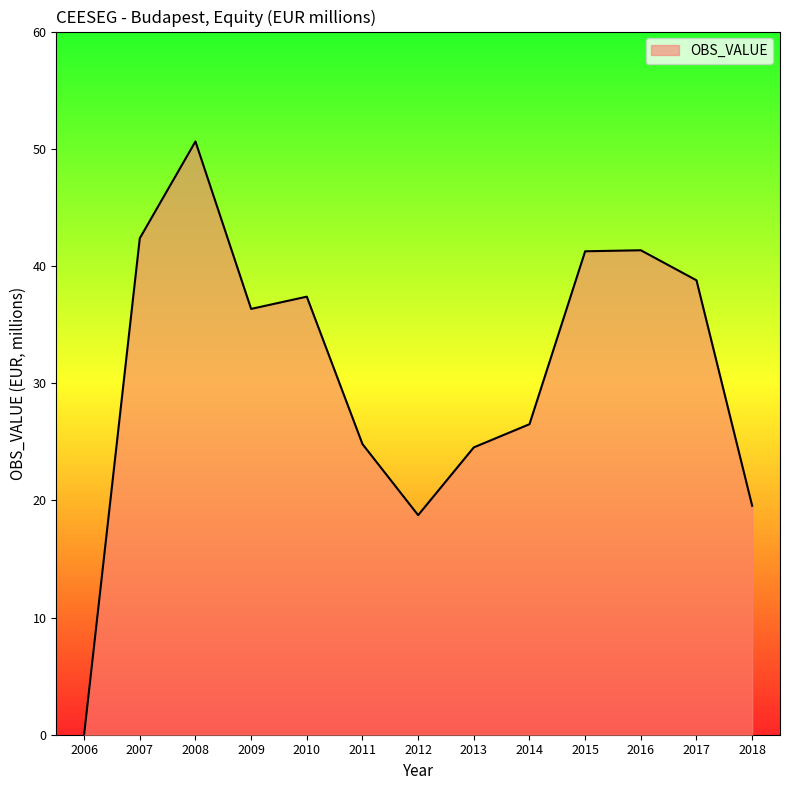

Reading left to right, what are all the values shown in this chart?

2006=0.0	2007=42.4	2008=50.6	2009=36.3	2010=37.4	2011=24.8	2012=18.7	2013=24.5	2014=26.5	2015=41.3	2016=41.3	2017=38.8	2018=19.5